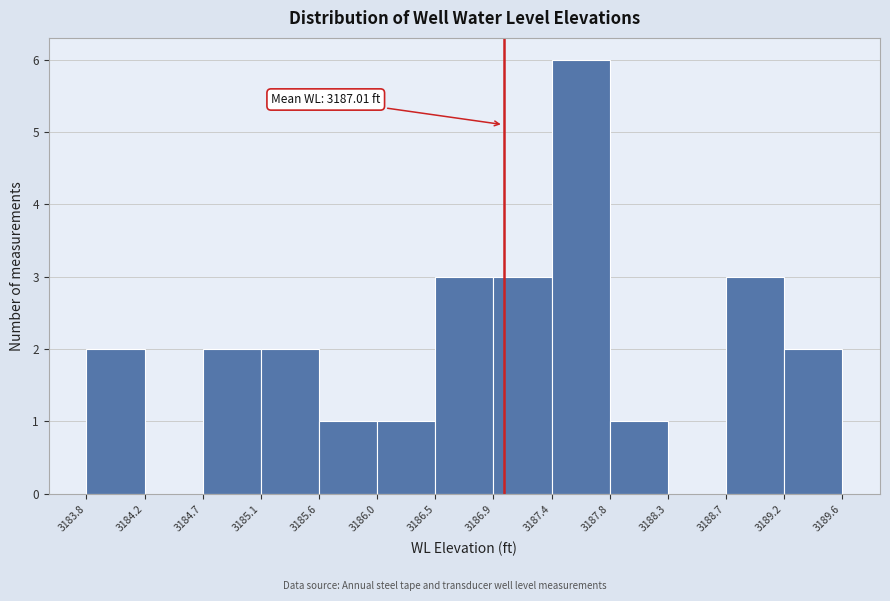

Over which range of the x-axis is the bar tallest?

3187.4 to 3187.8